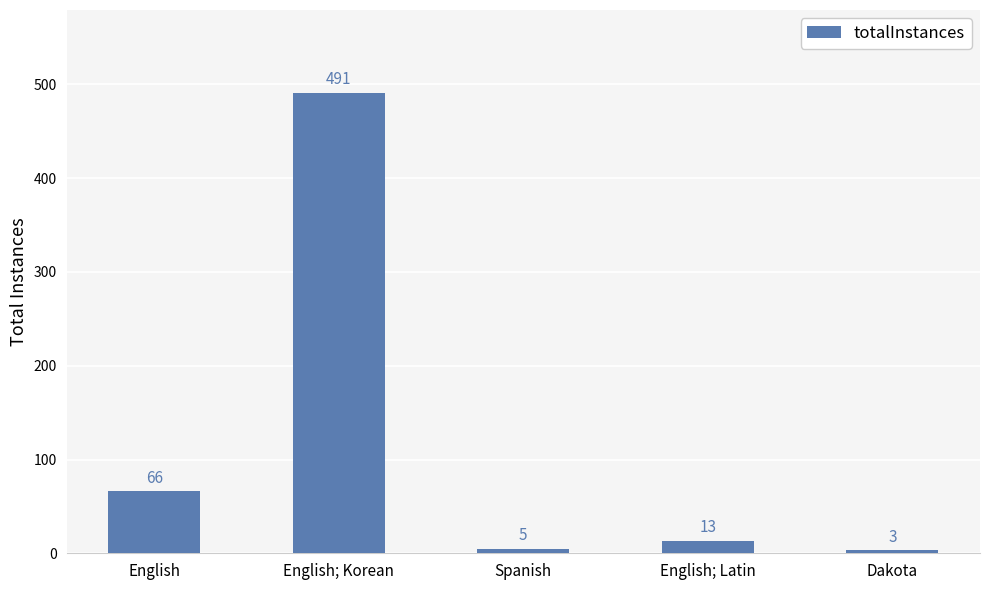

Reading left to right, transcribe all the data shown in this chart.

66	491	5	13	3